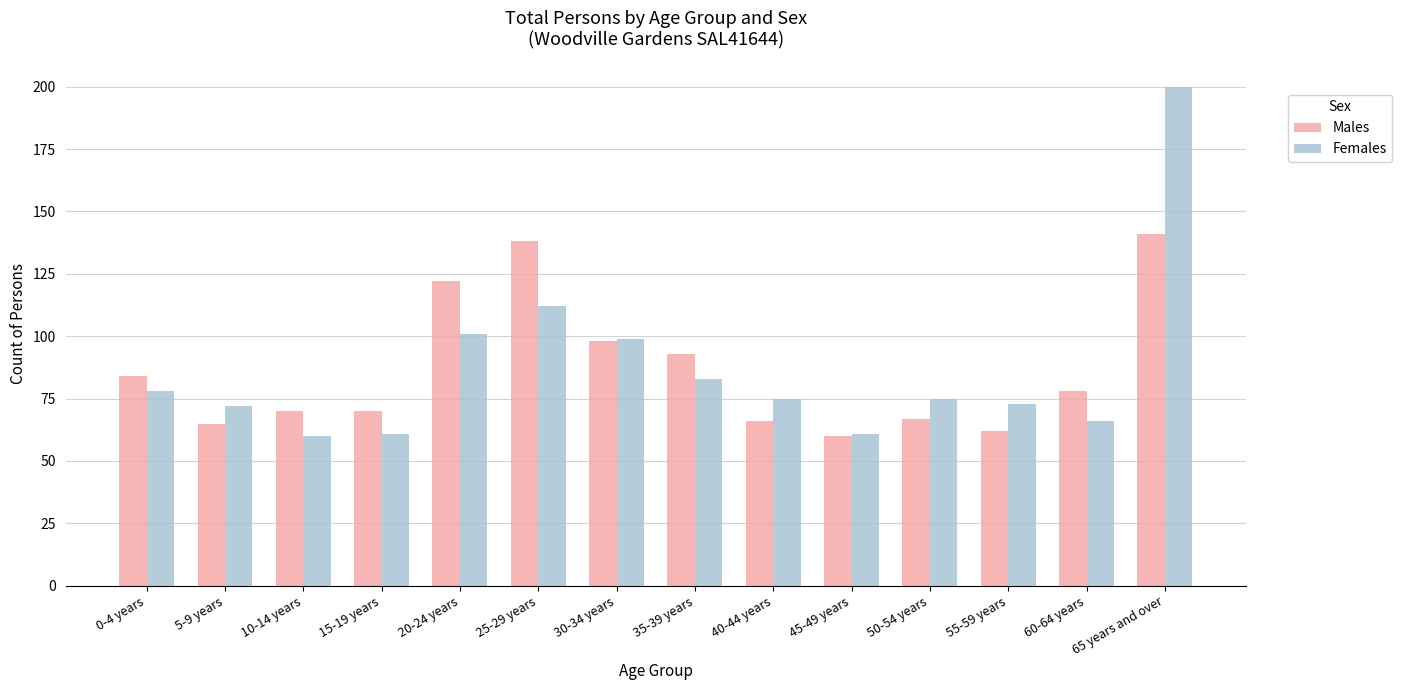

Which series changed the most between 60-64 years and 65 years and over?

Females